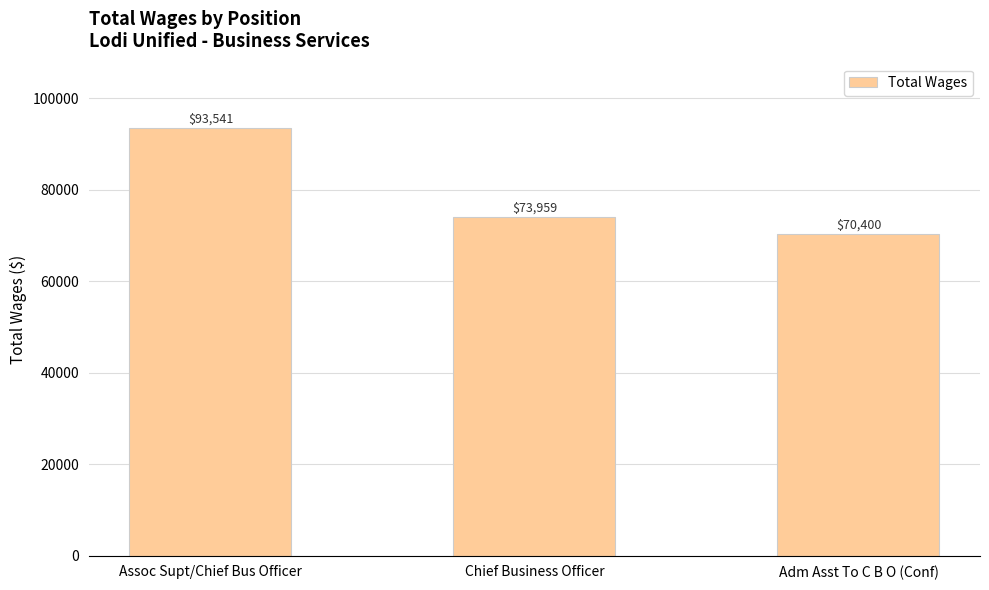

How many bars are there in total?

3